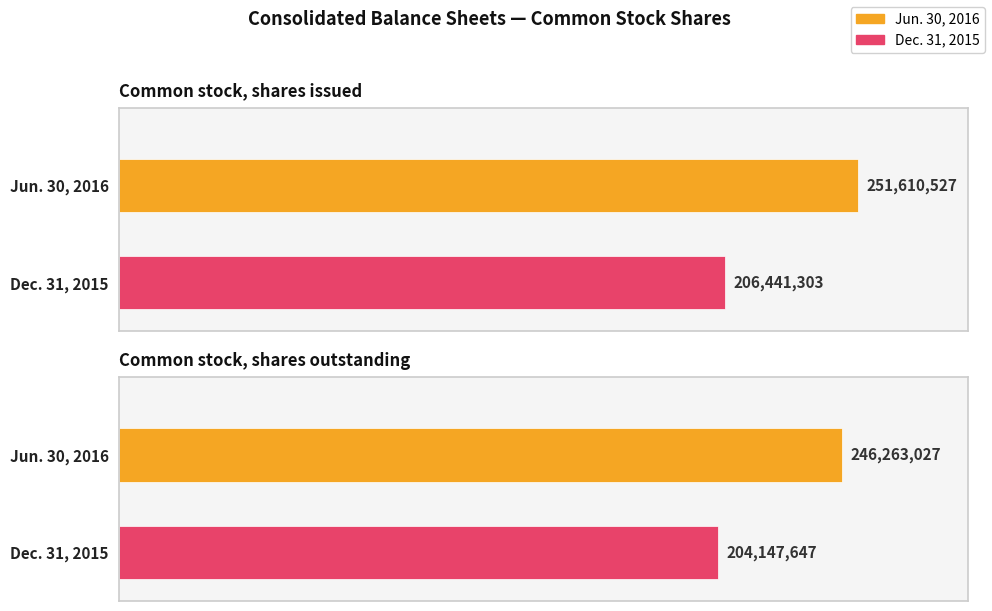

How many bars are there in total?

4